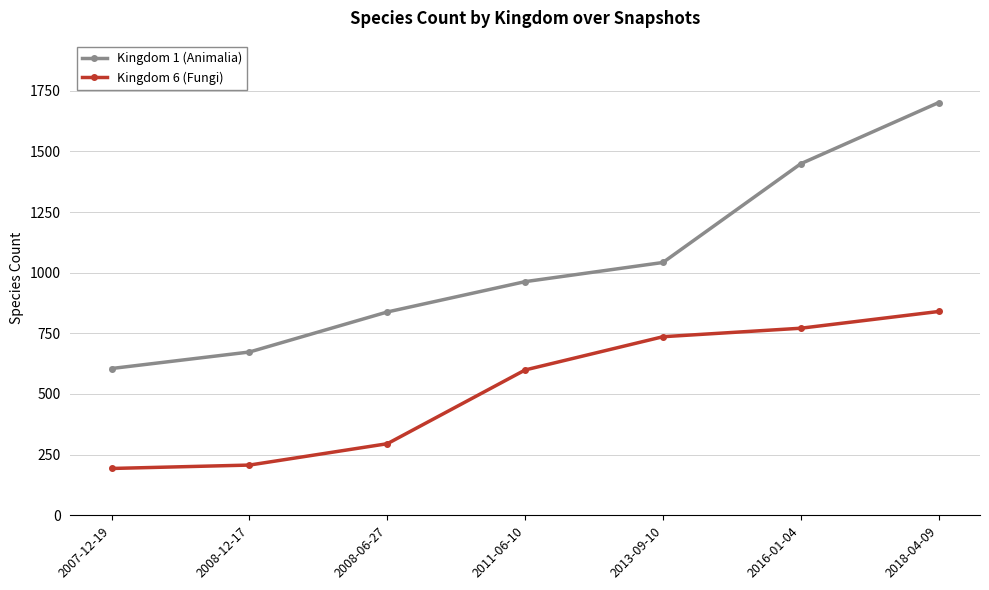

Is it true that Kingdom 6 (Fungi) equals 193 at 2007-12-19?

True